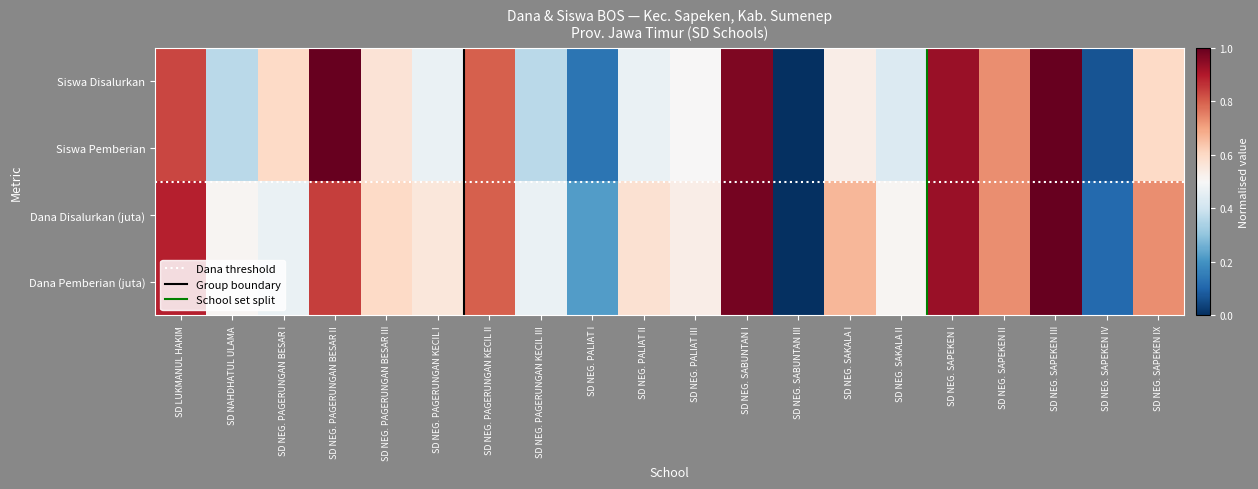

Read the Siswa Disalurkan value at SD NEG. SAPEKEN III.

1.0